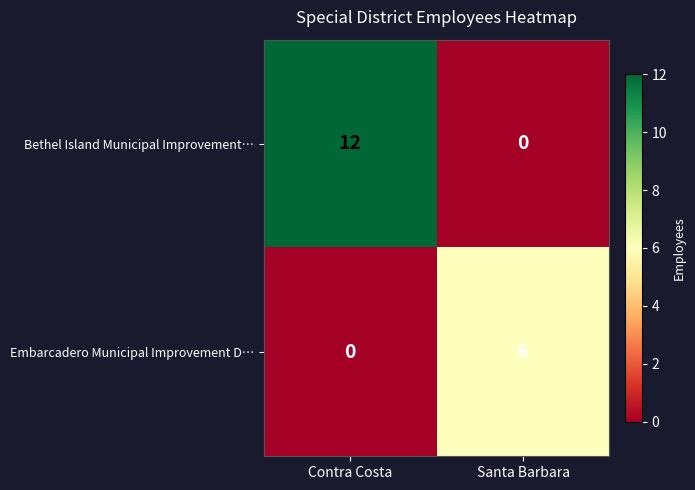

How many values in Bethel Island Municipal Improvement… are above zero?

1